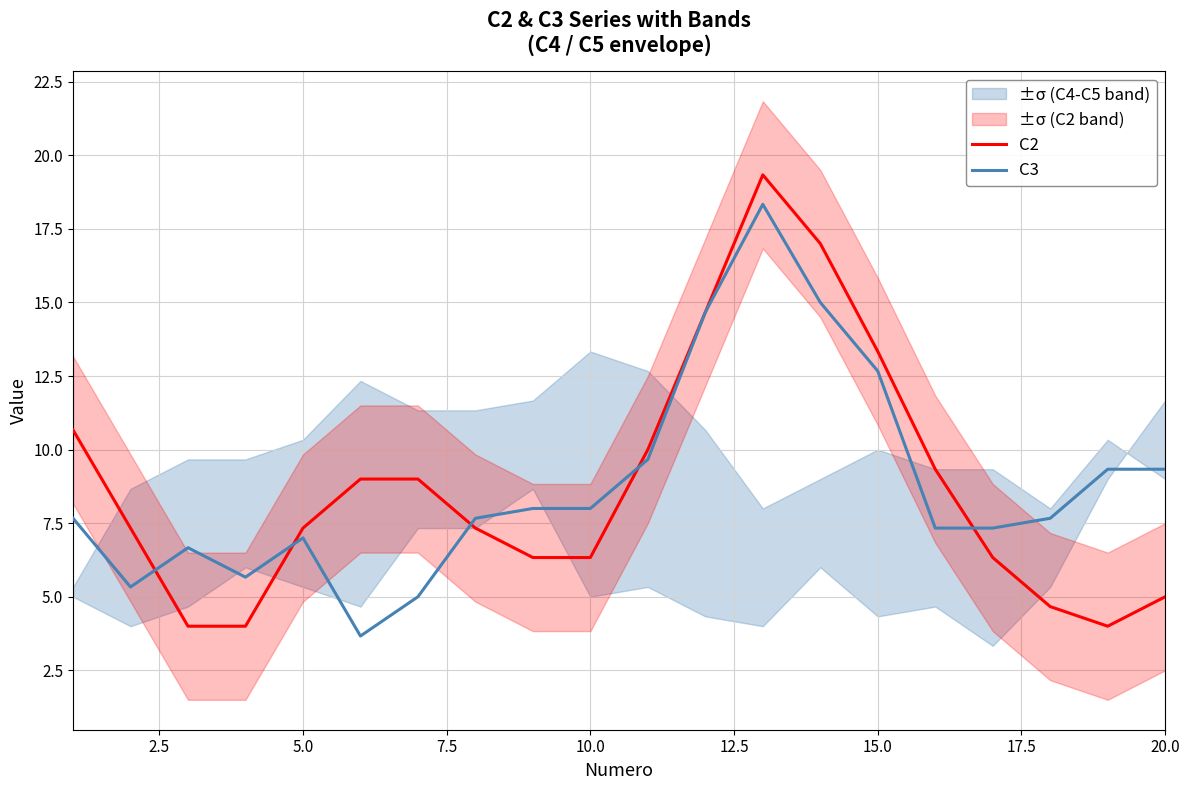

How many lines are shown in the chart?

2